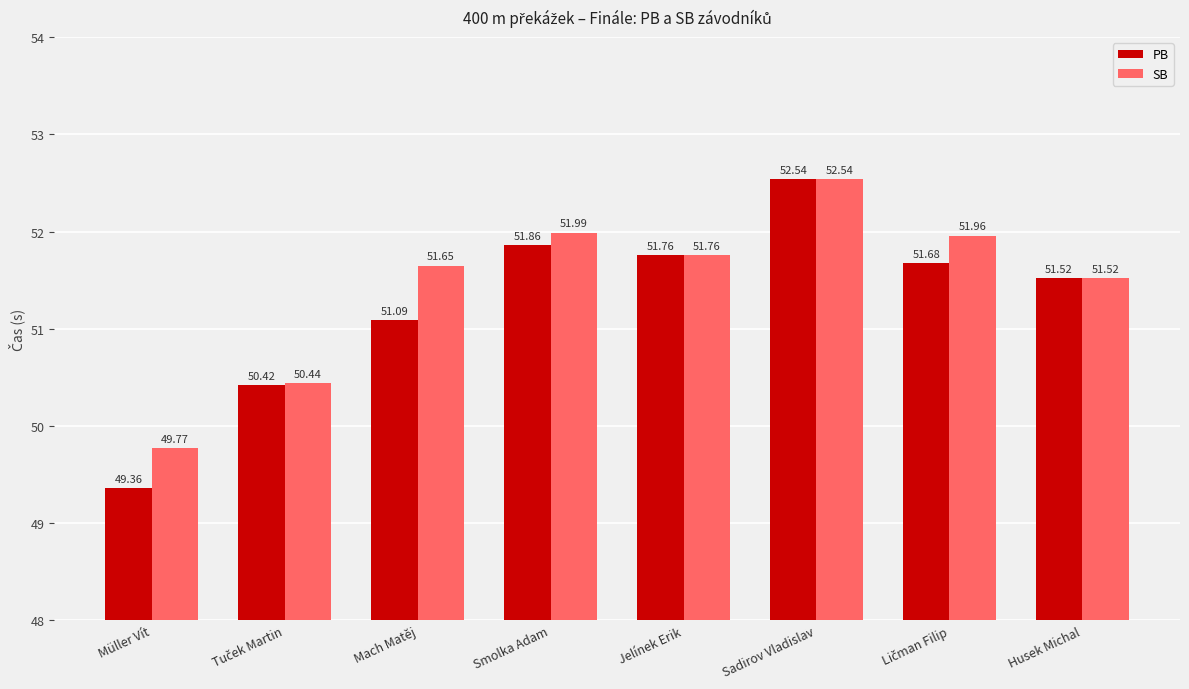

Rank the series by their average value, from lowest to highest.

PB, SB